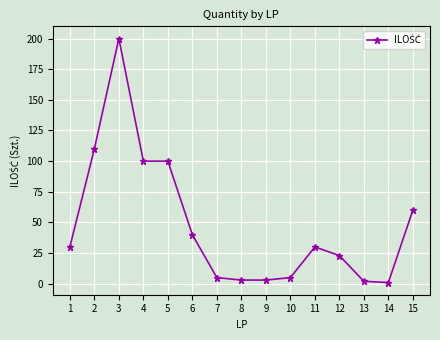

What is the maximum value shown in the chart?

200